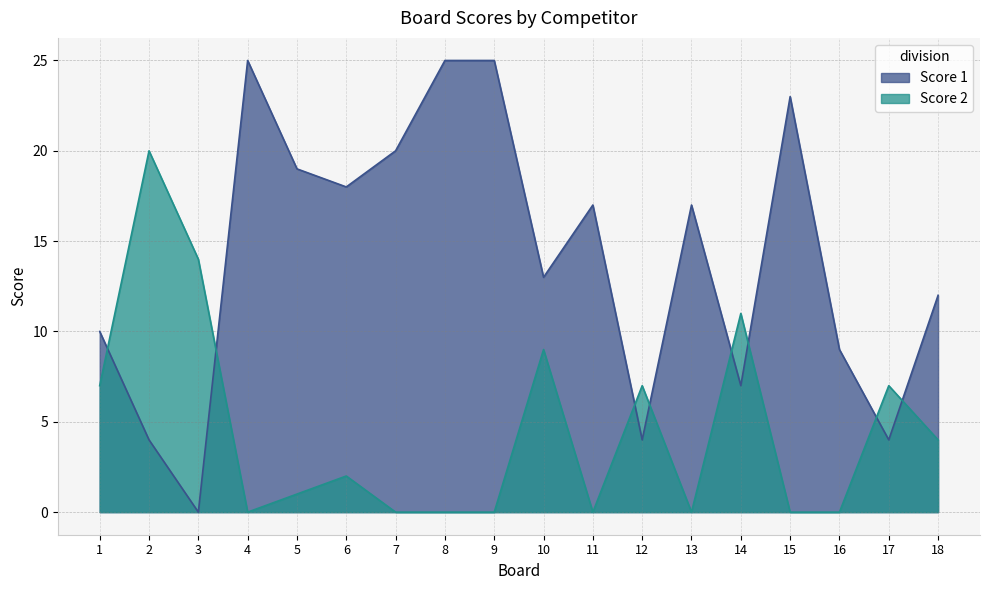

What is the difference between the Score 1 values at 1 and 16?

1